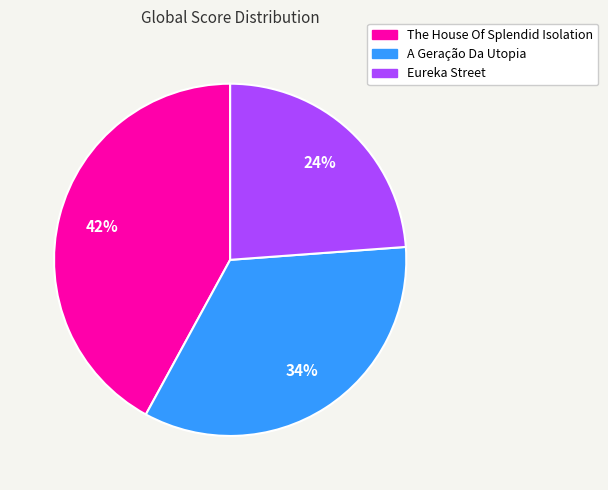

Is there a majority slice in this chart?

No